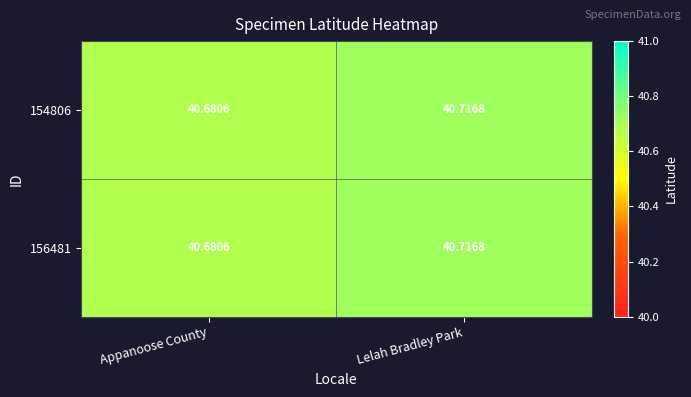

At which category is the sum across all series the highest?

Lelah Bradley Park